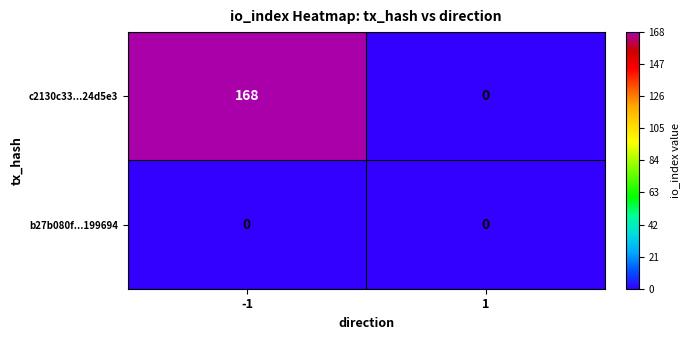

At -1, list the series in order from largest to smallest.

c2130c33...24d5e3, b27b080f...199694